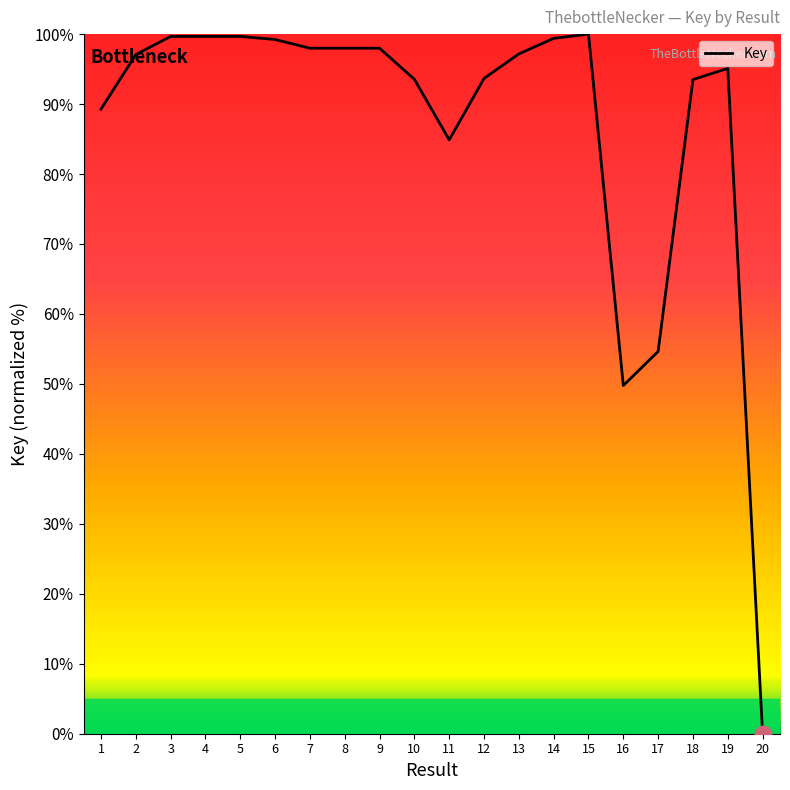

What is the change in value from 1 to 11?

-4.4